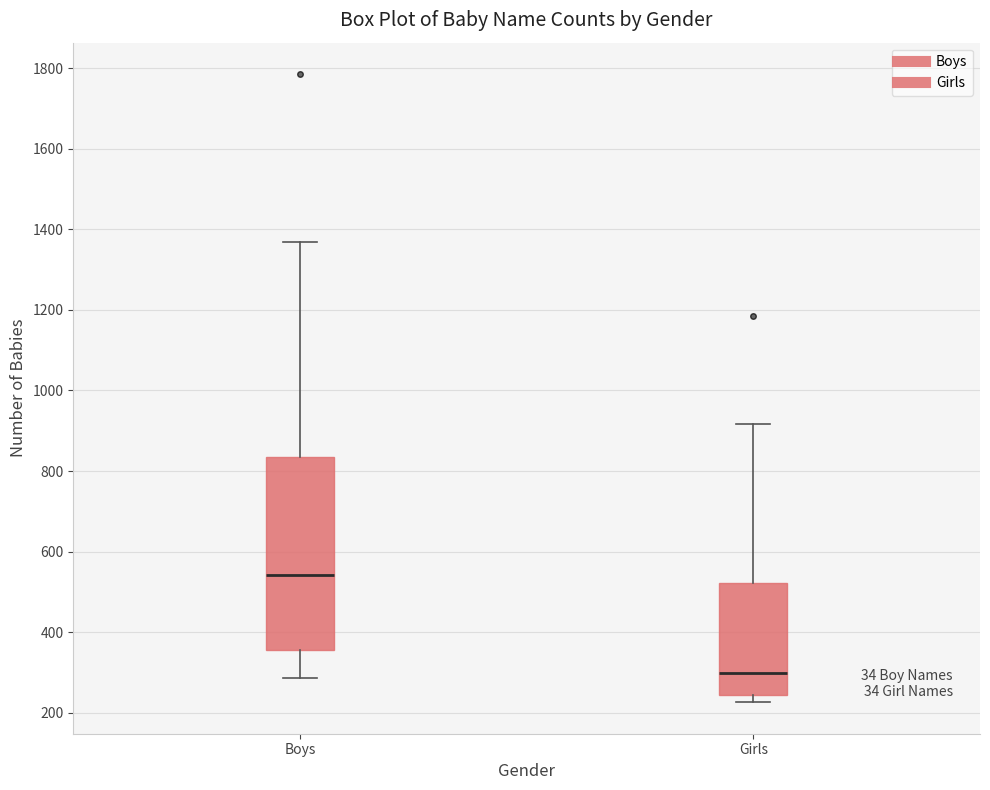

Comparing the boxes themselves (not the whiskers), which one is the tallest?

Boys